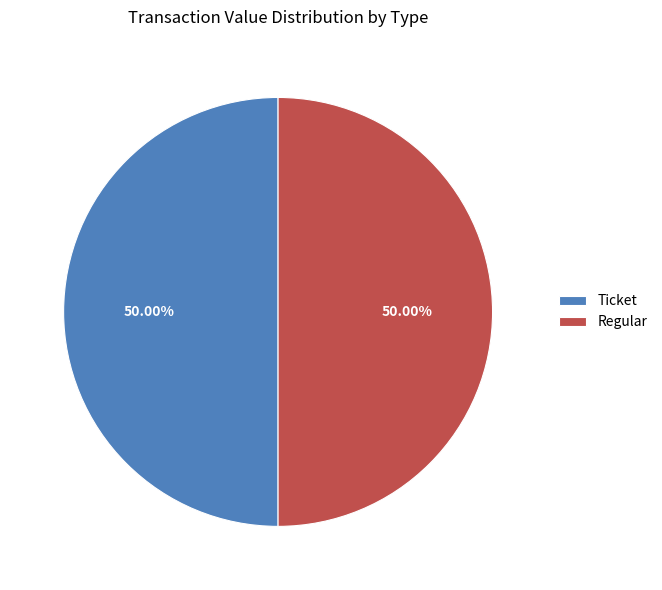

Approximately how many times larger is the value at Regular compared to Ticket?

1.0